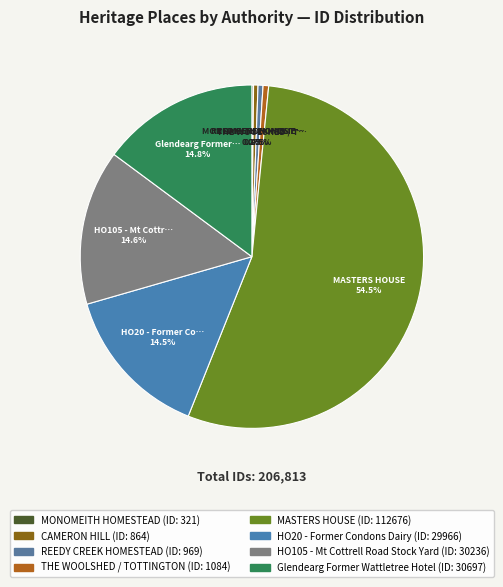

How many segments does this pie chart have?

8